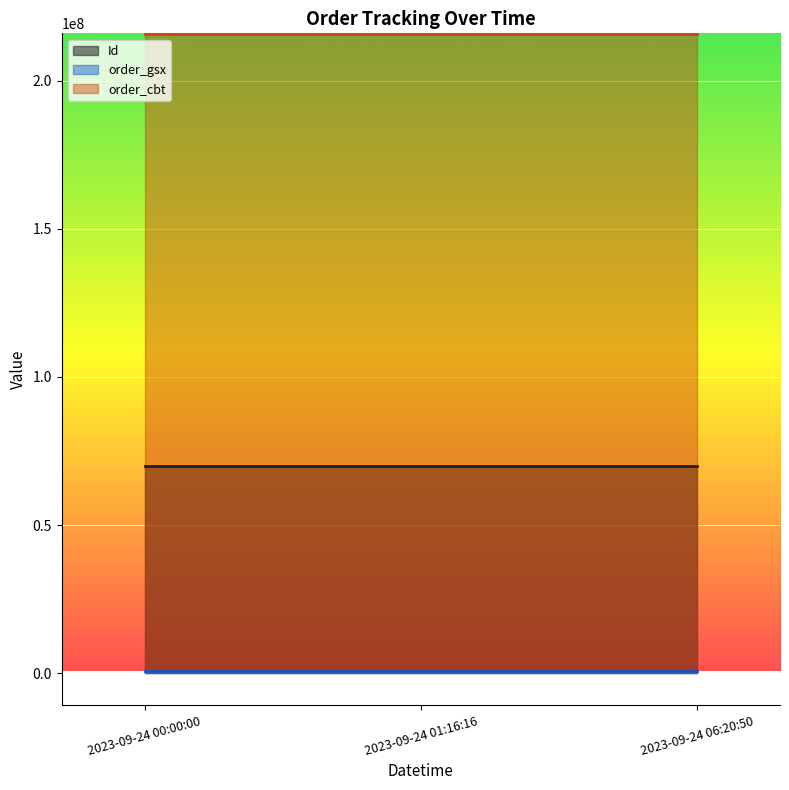

At how many categories does at least one series exceed 74019637?

3